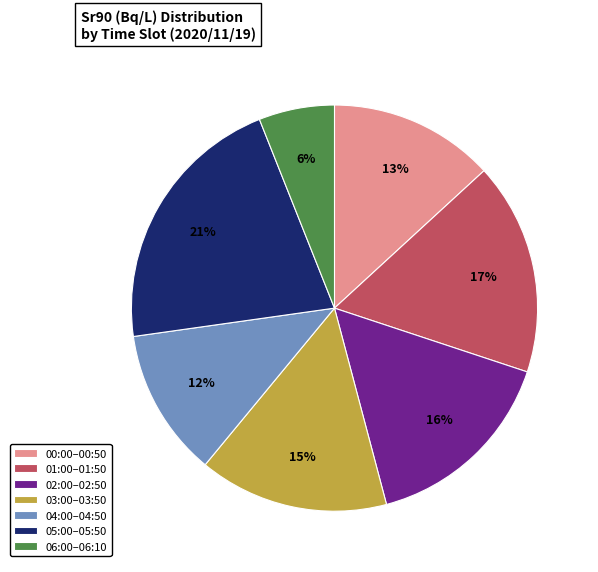

Combined, do 02:00–02:50 and 06:00–06:10 account for over 50%?

No